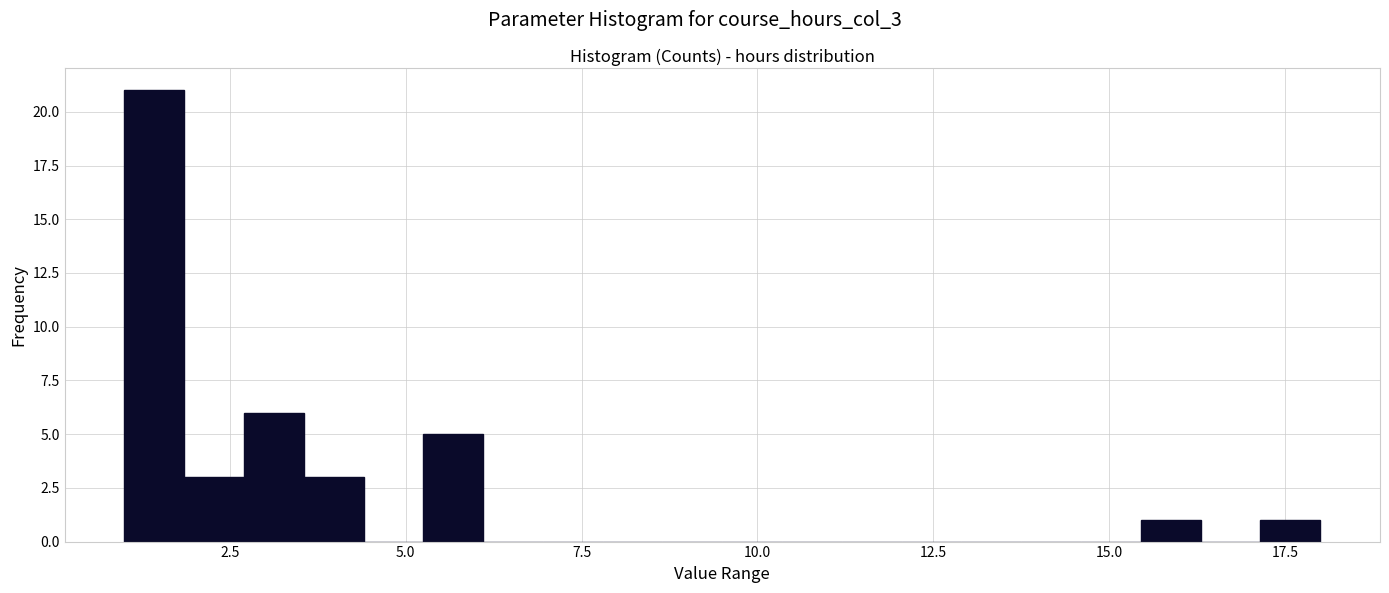

Around what value on the x-axis is the tallest bar? Give the approximate position of its centre, as read against the axis.

1.5